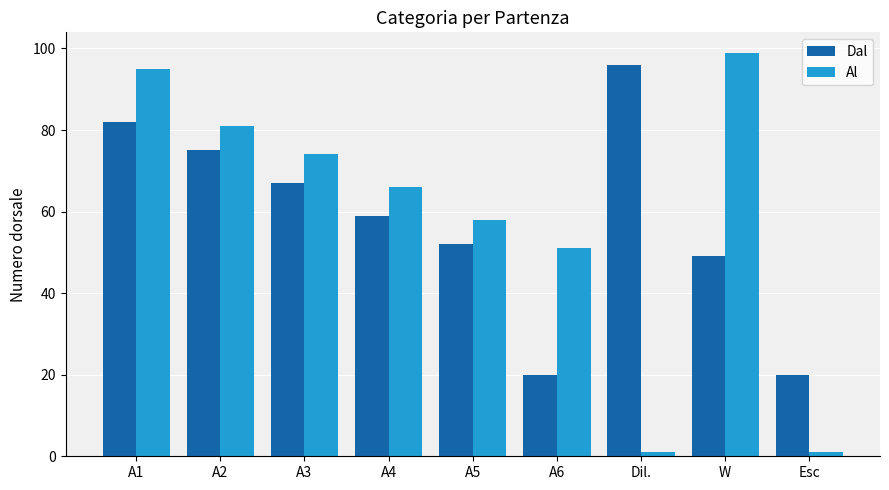

What is the spread (max minus min) of values at A4?

7